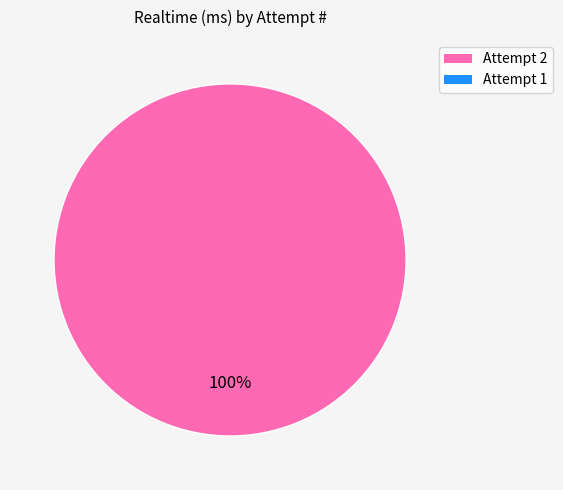

Is there any slice that represents more than half of the pie?

Yes